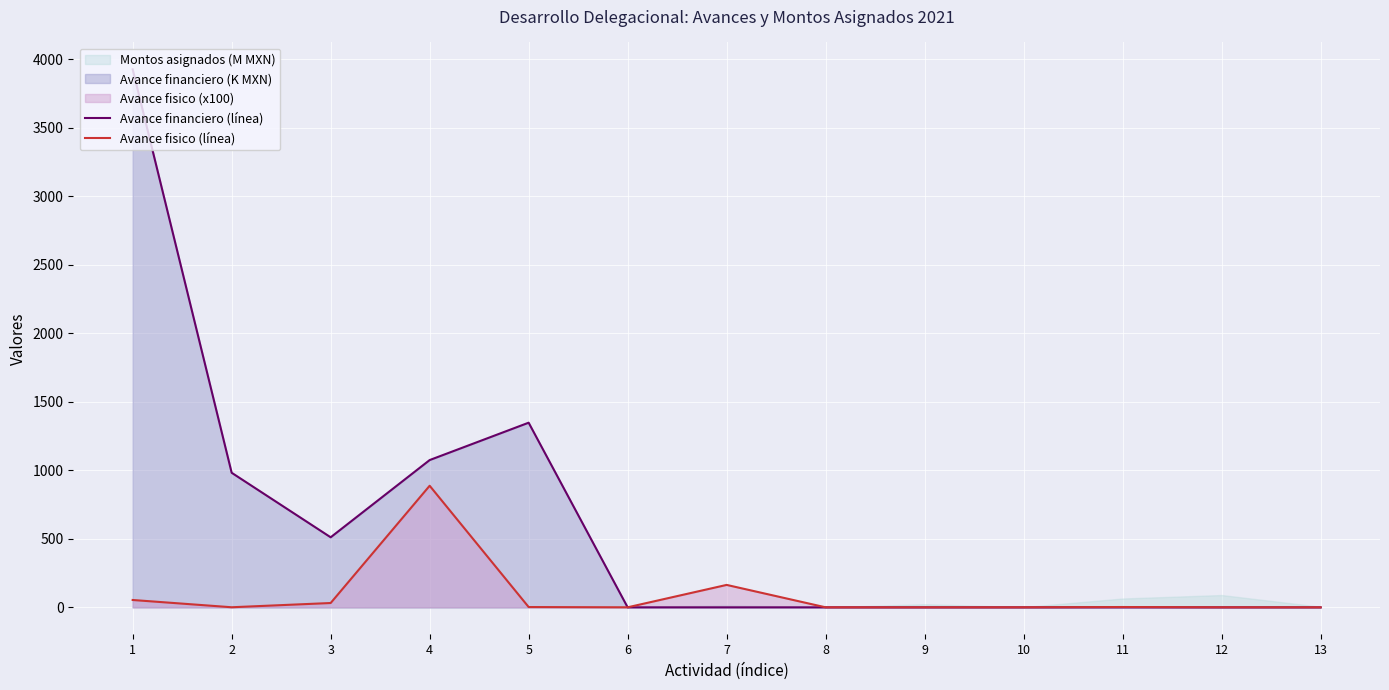

Reading right to left, list all the values displayed in this chart.

Avance financiero (línea): 0.0	0.0	0.1	0.0	0.0	0.0	0.0	0.0	1347.5	1074.8	511.2	982.1	3926.3
Avance fisico (línea): 0.0	0.3	2.3	0.2	0.1	0.1	163.7	0.2	2.1	887.4	31.6	0.6	53.6